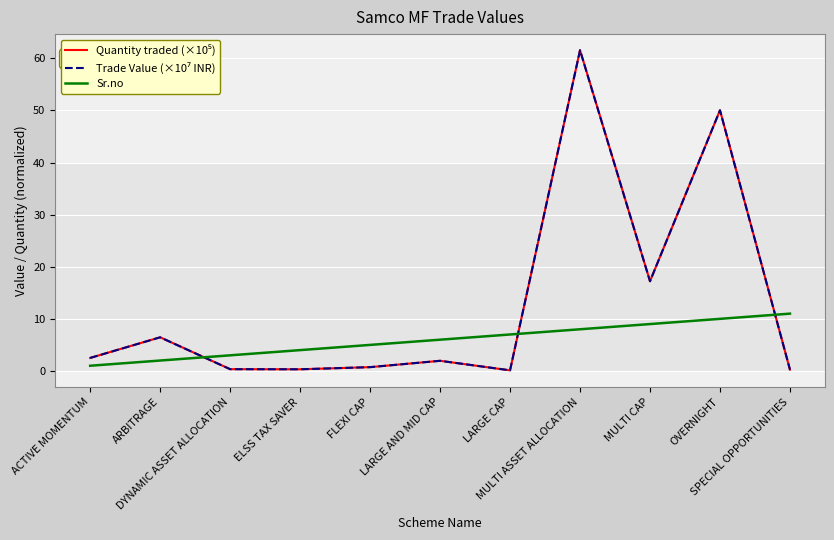

What is the greatest value displayed?

61.6